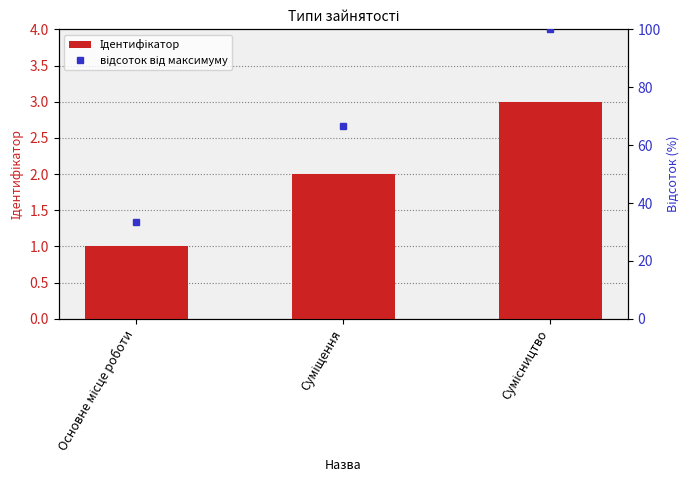

Is it true that Ідентифікатор equals 0.3 at Основне місце роботи?

False